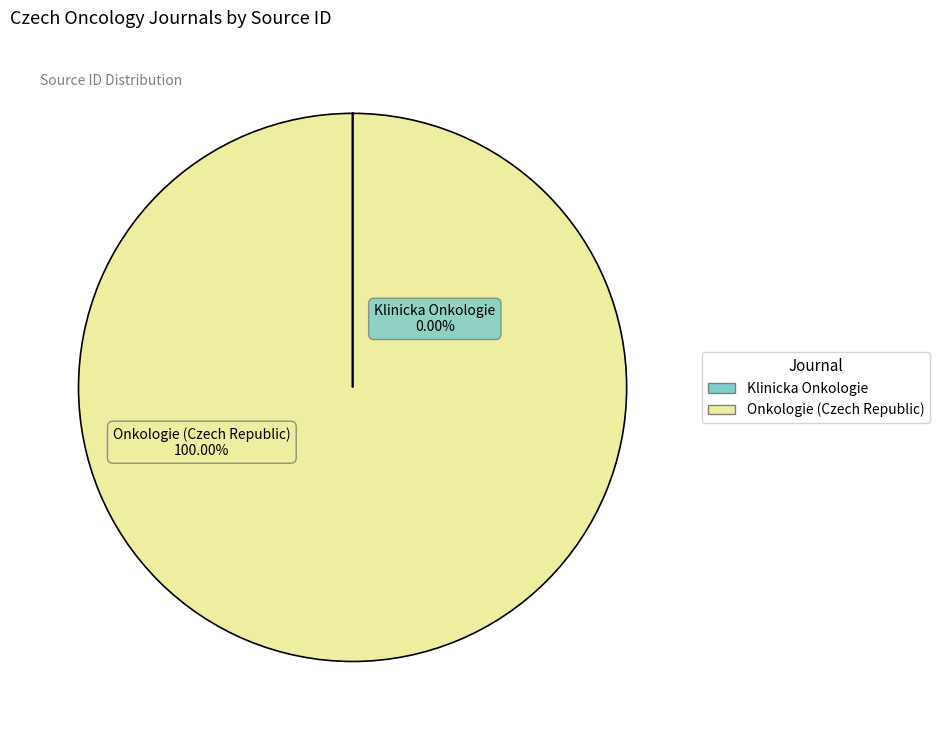

What is the smallest slice in the pie chart?

Klinicka Onkologie